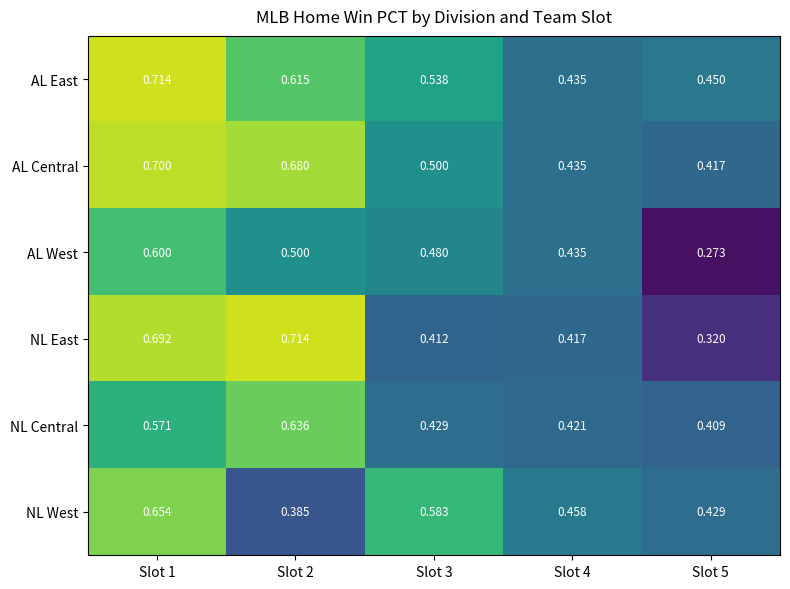

Between Slot 3 and Slot 5, which series saw the biggest shift?

AL West